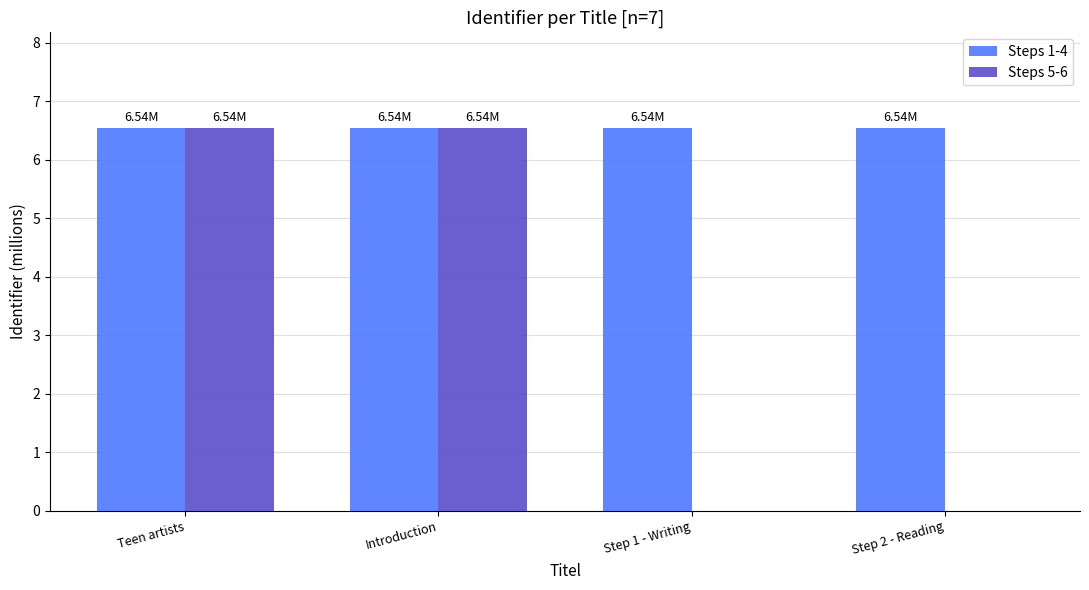

Are the bars grouped side by side (vs. stacked)?

Yes